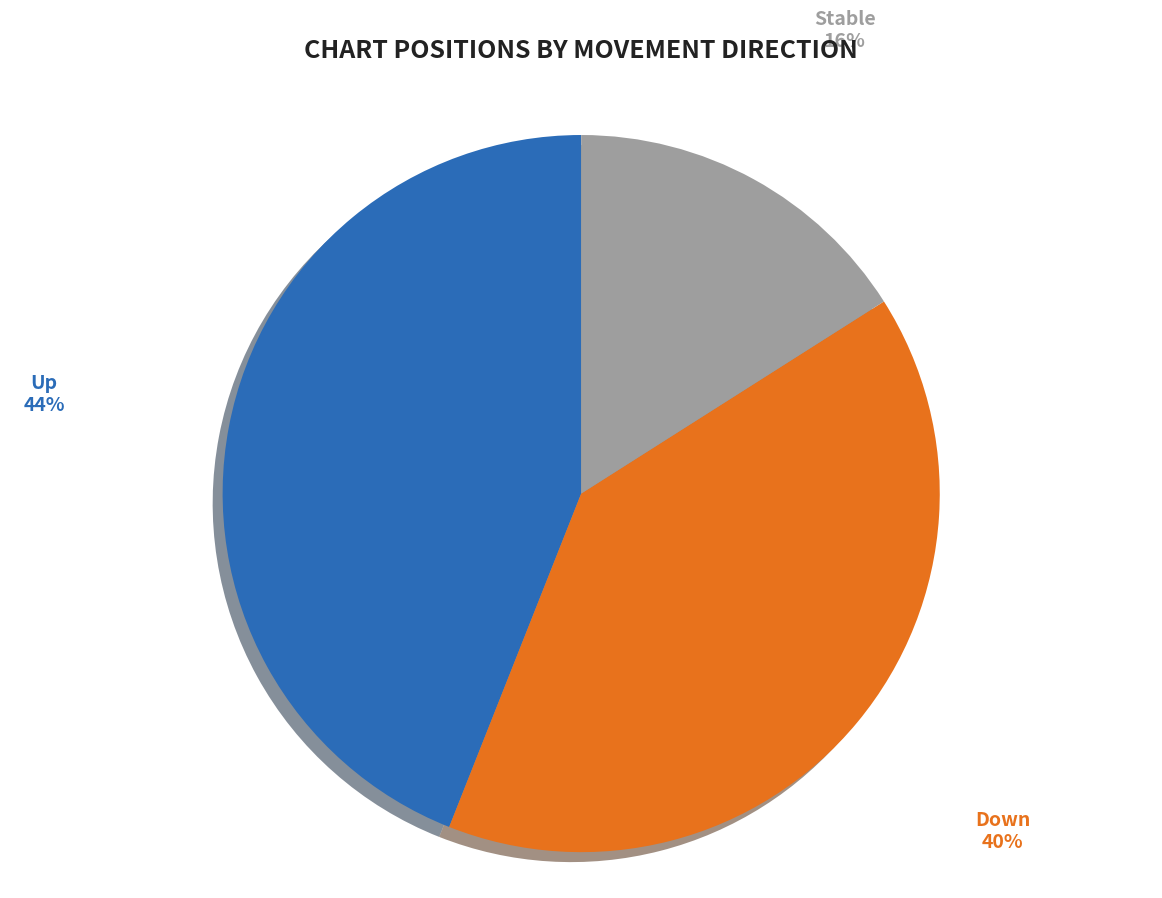

Is it true that Down is 40% of the pie?

True